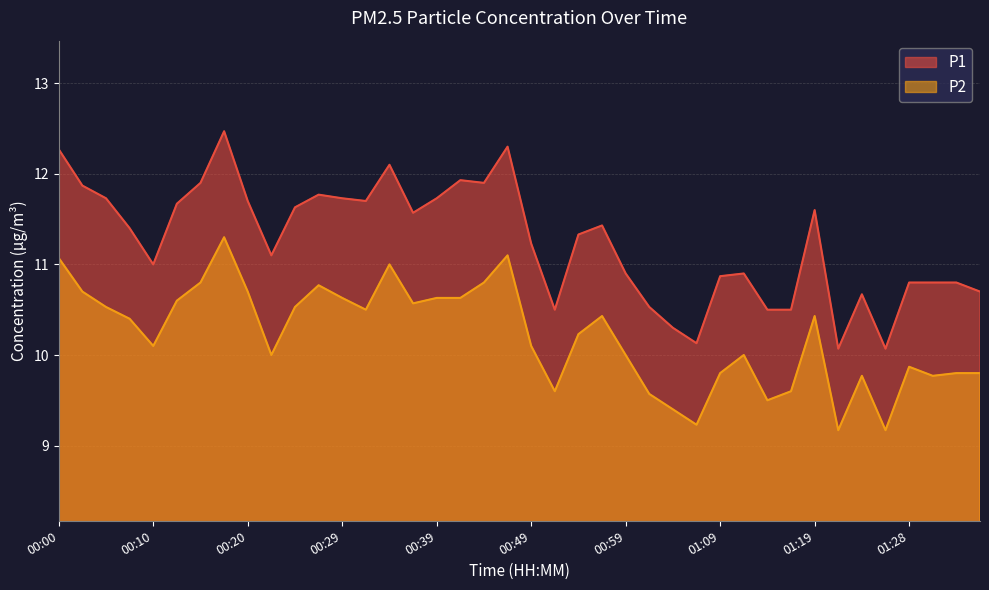

Between 01:36 and 01:16, which is larger?

01:36